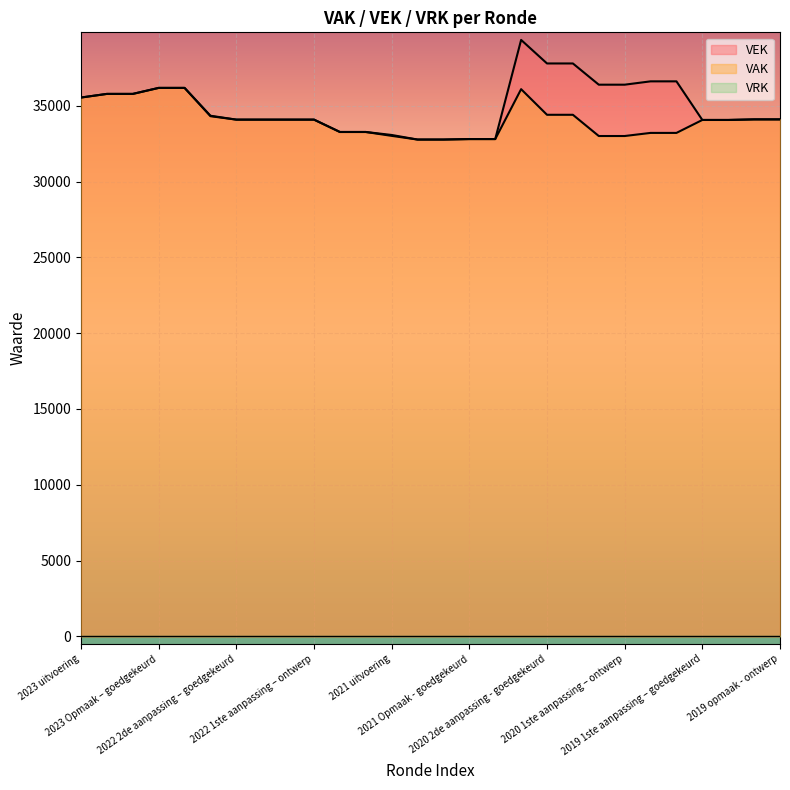

What is the average value of the VAK series?

34089